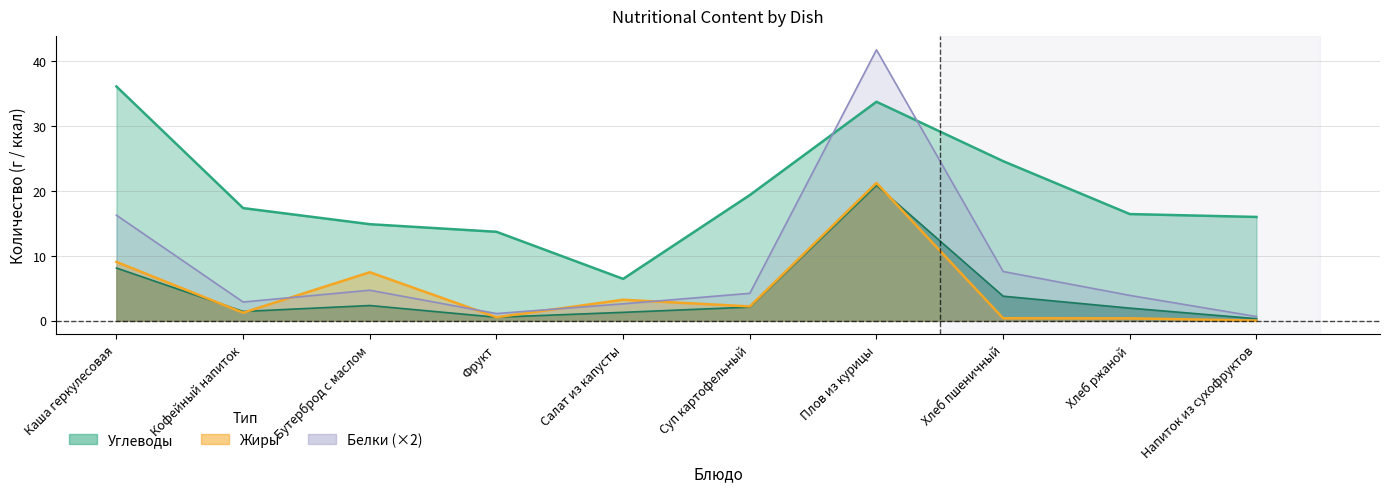

Is the value of Белки at Салат из капусты greater than the value of Жиры at Салат из капусты?

No